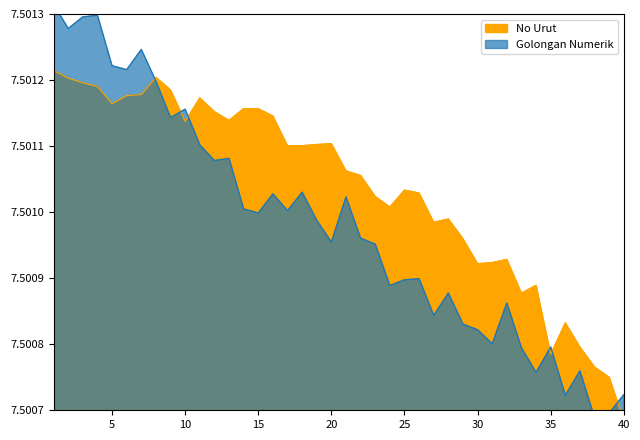

True or false: the data shows 2.8 at 25.

False